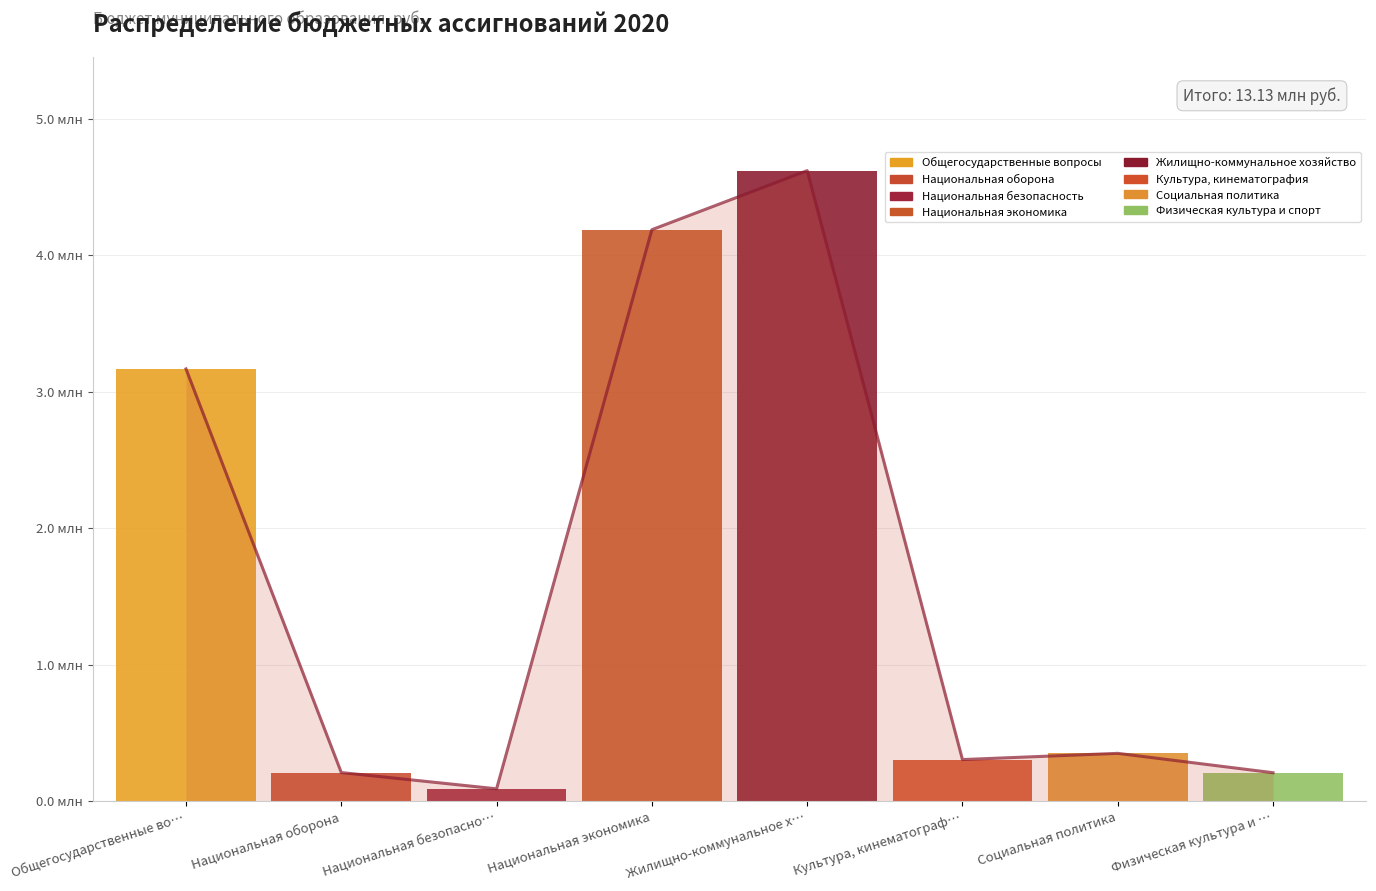

Where is the first local minimum?

Национальная безопасно…